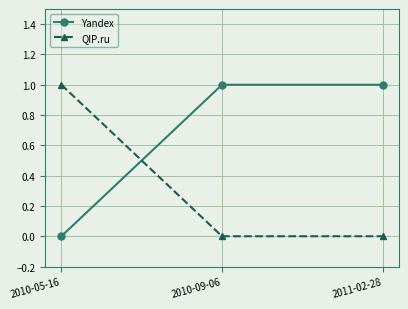

True or false: Yandex has a value of 0 at 2010-09-06.

False